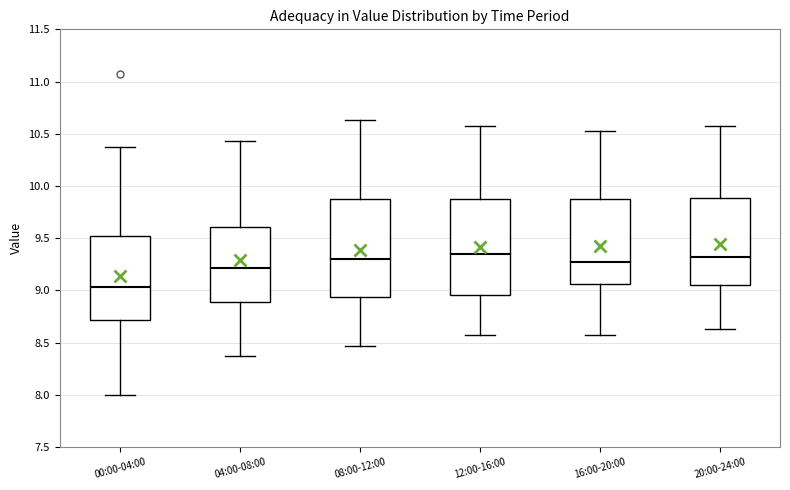

Which box has the lowest median line?

00:00-04:00